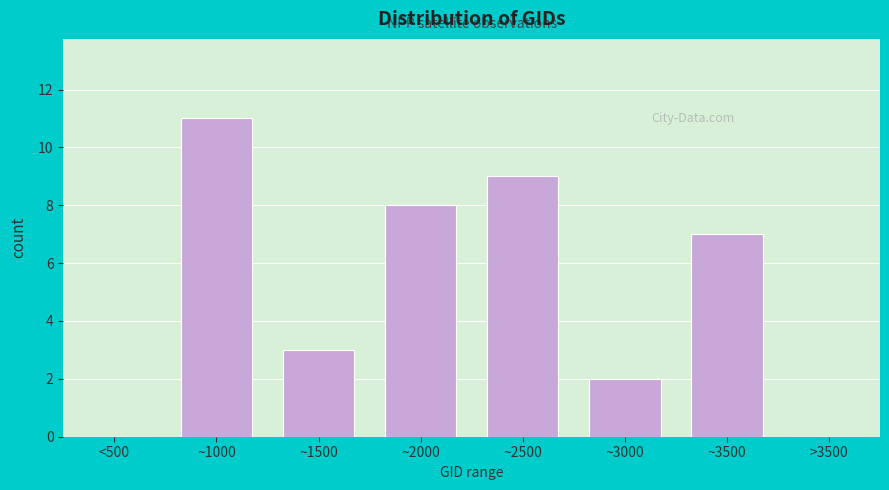

Reading left to right, extract all data points from this chart.

<500=0	~1000=11	~1500=3	~2000=8	~2500=9	~3000=2	~3500=7	>3500=0